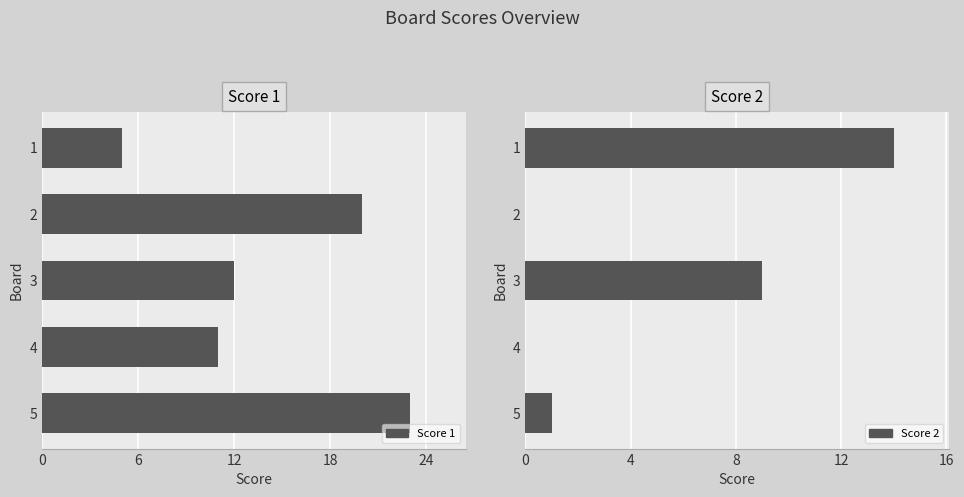

The Score 1 series shows 34 at 2. True or false?

False